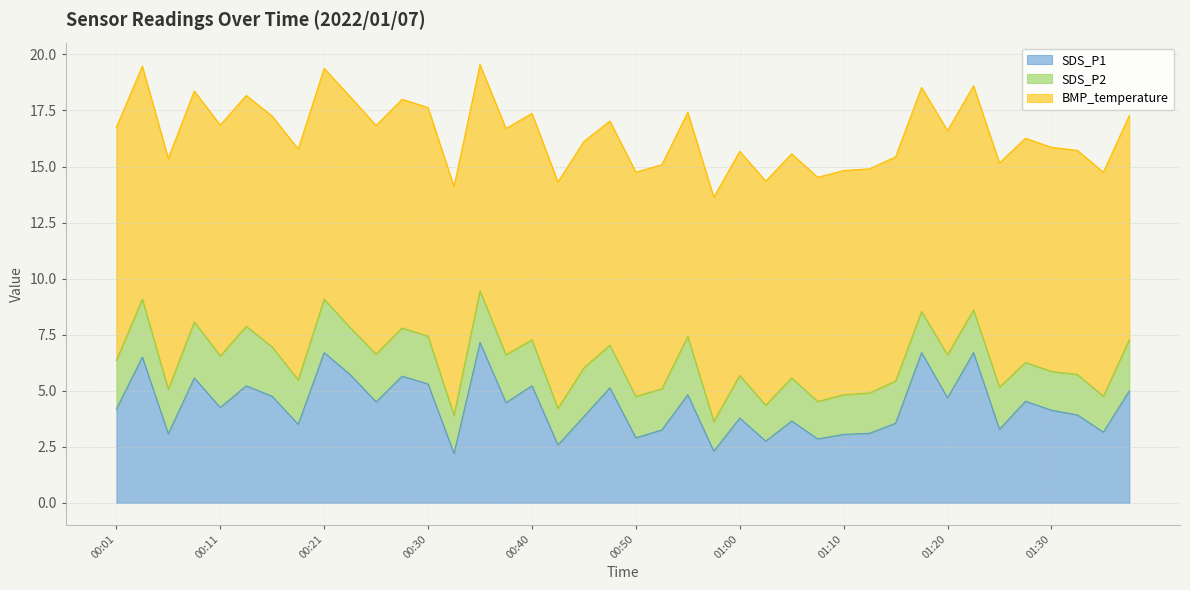

In SDS_P2, how many points are higher than both neighbors (excluding endpoints)?

13